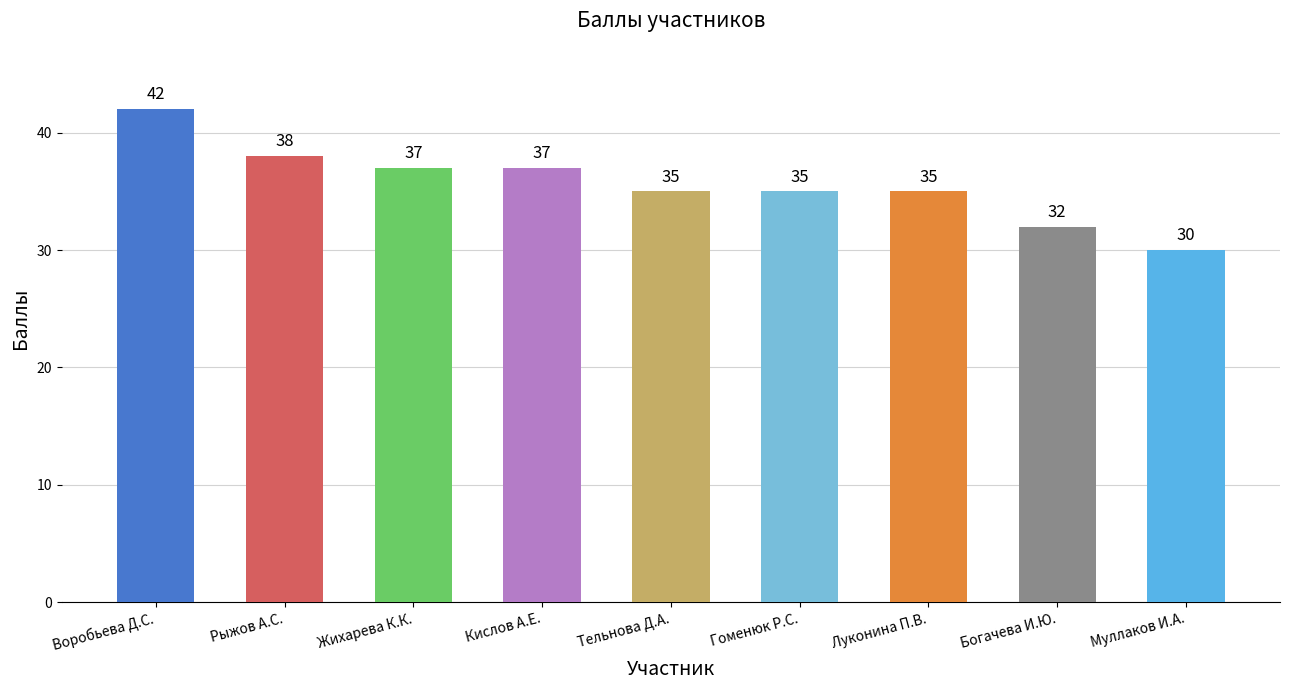

Is it true that the value at Кислов А.Е. is 65?

False